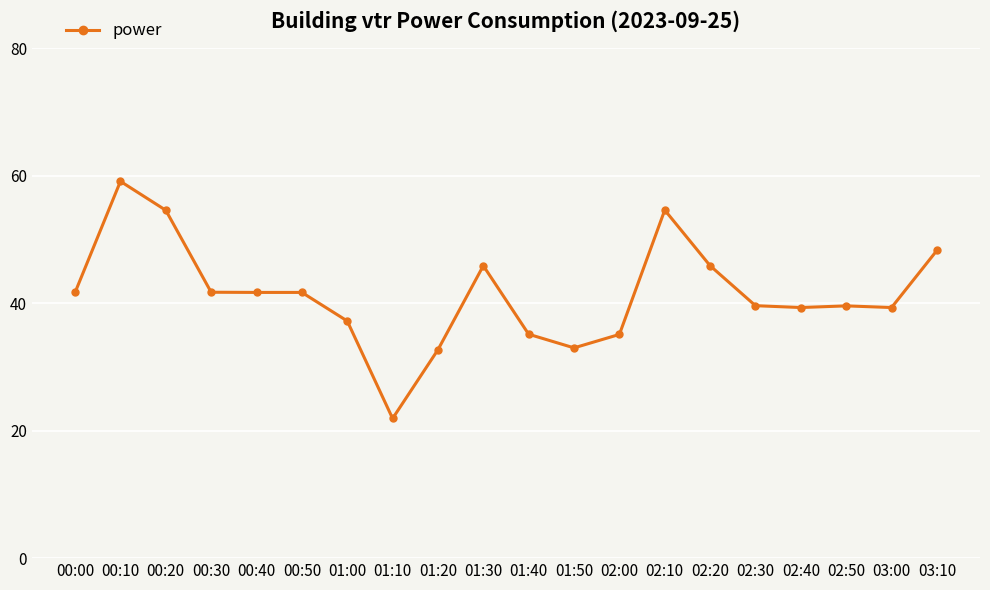

Read the value at 01:20.

32.7